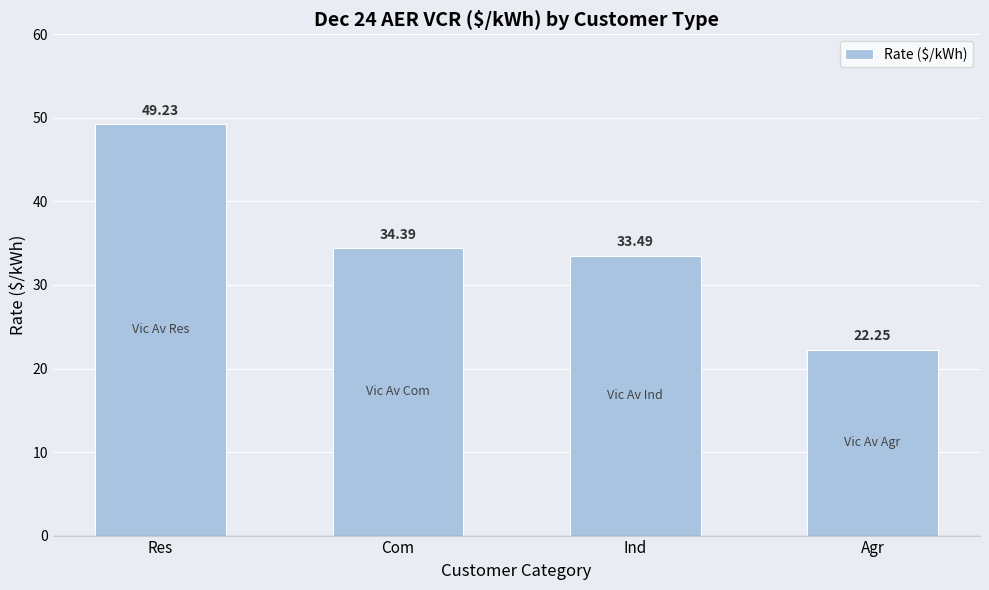

At which label does the data first exceed 34?

Res